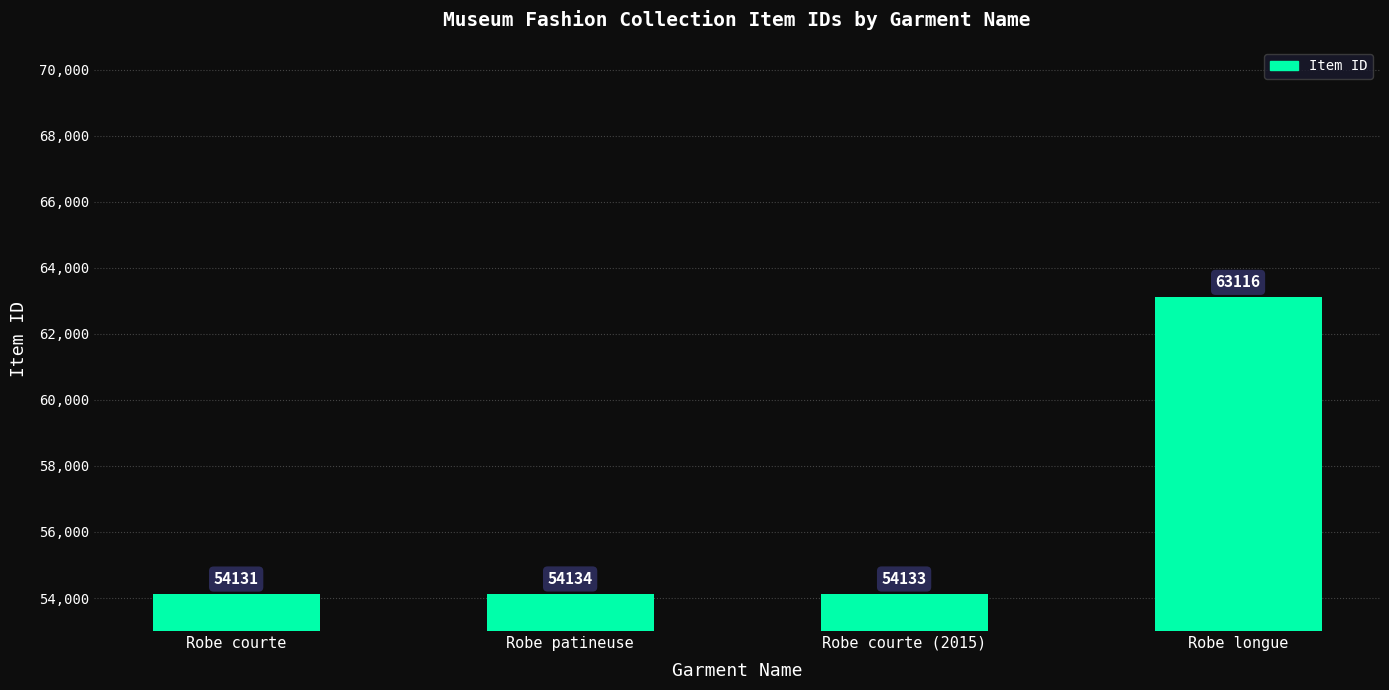

Rank the categories by value from lowest to highest.

Robe courte, Robe courte (2015), Robe patineuse, Robe longue